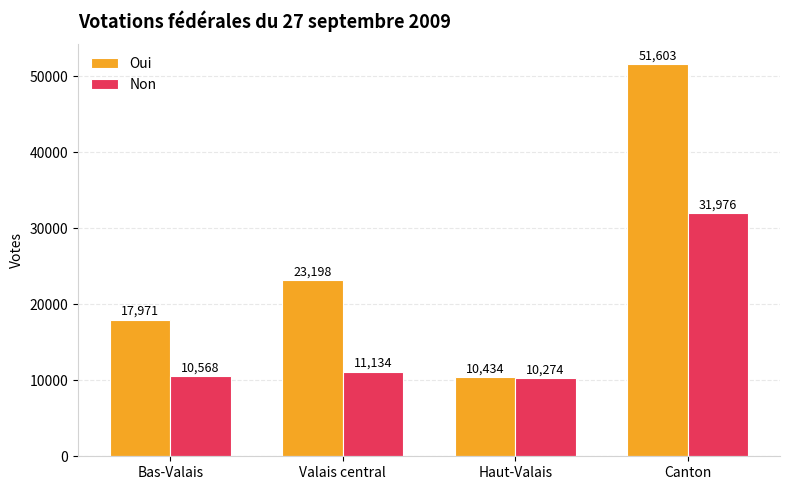

Is the value of Oui at Canton greater than the value of Non at Bas-Valais?

Yes